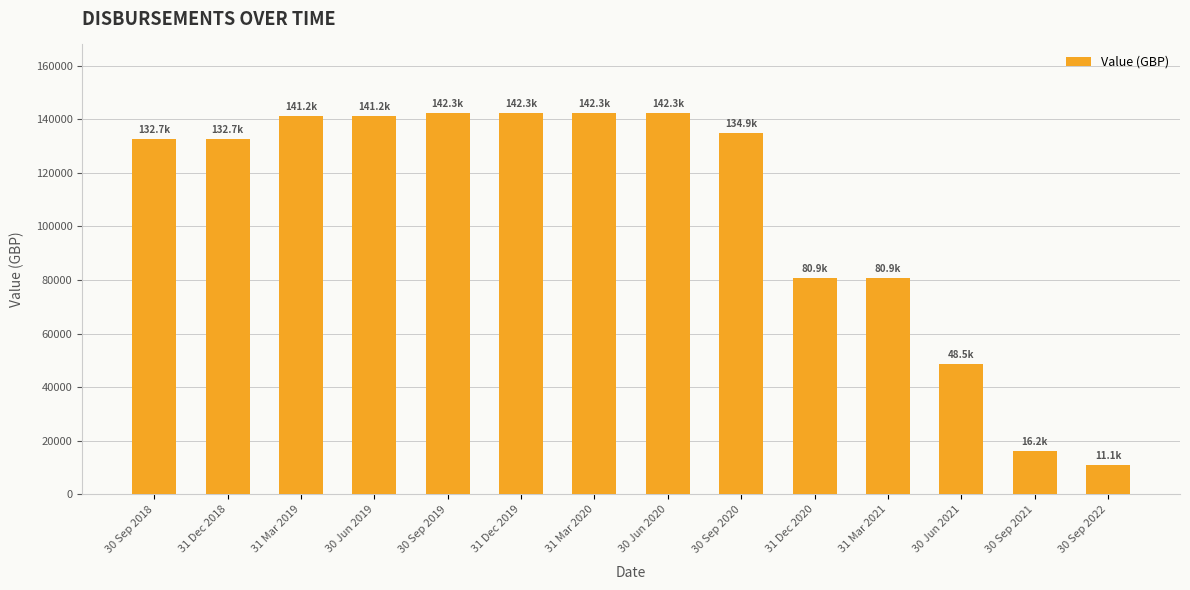

What is the approximate value at 31 Mar 2019?

141162.3